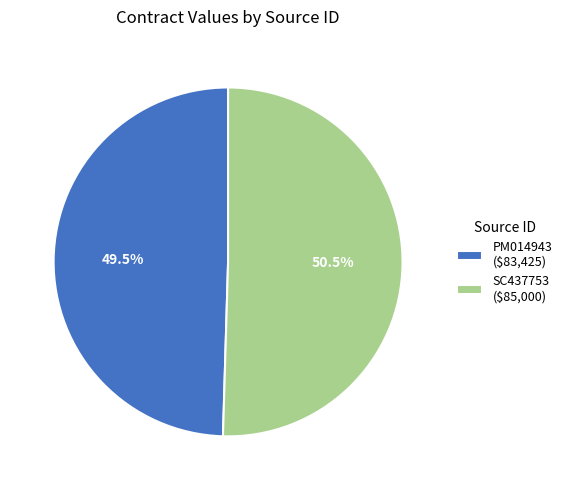

Does PM014943 represent more than half of the total?

No